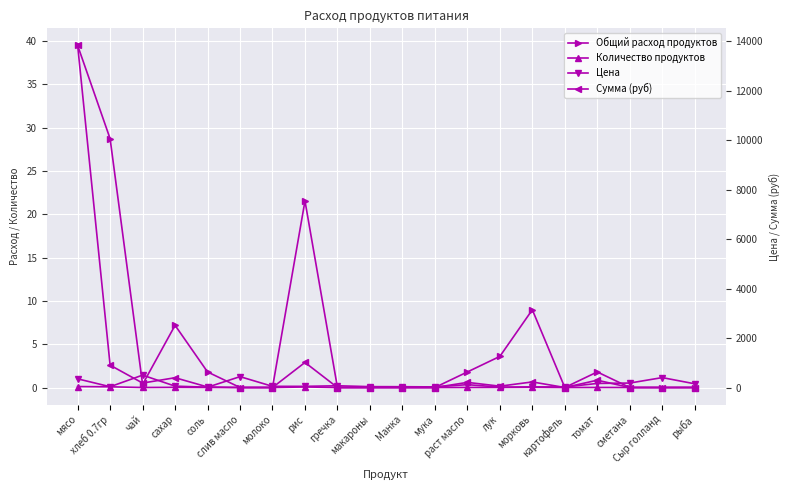

At which category is the sum across all series the highest?

мясо